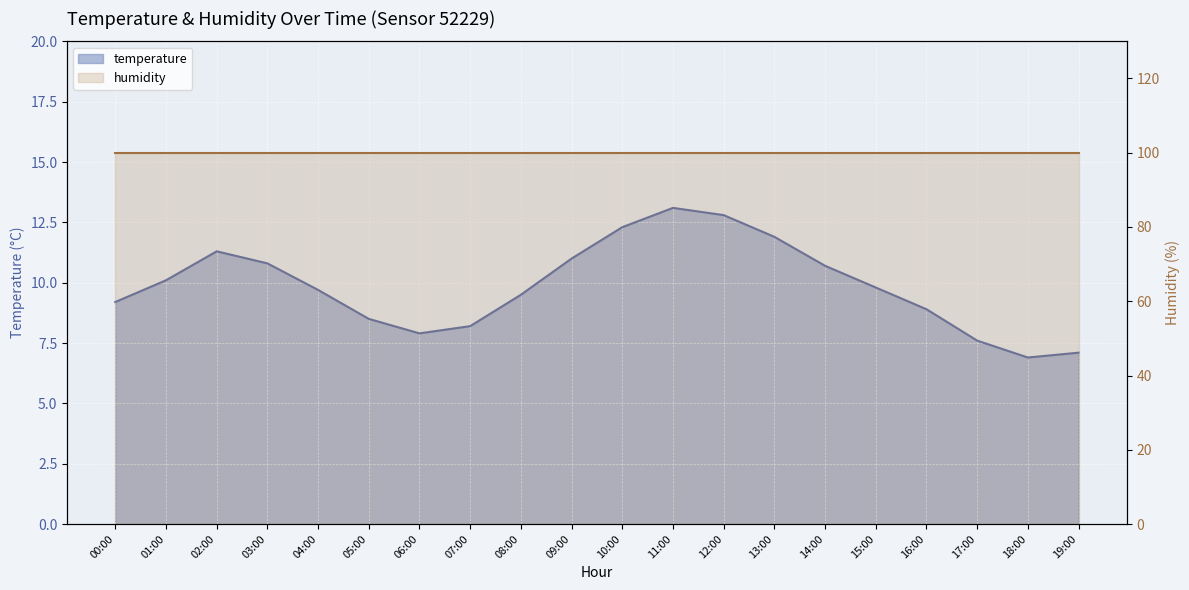

What position from the right is 06:00?

14